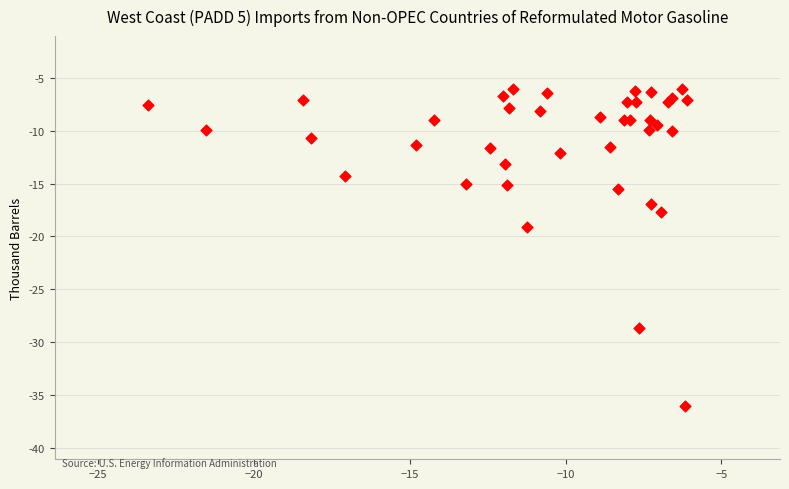

What Y value in the scatter plot is closest to -21?

-19.1